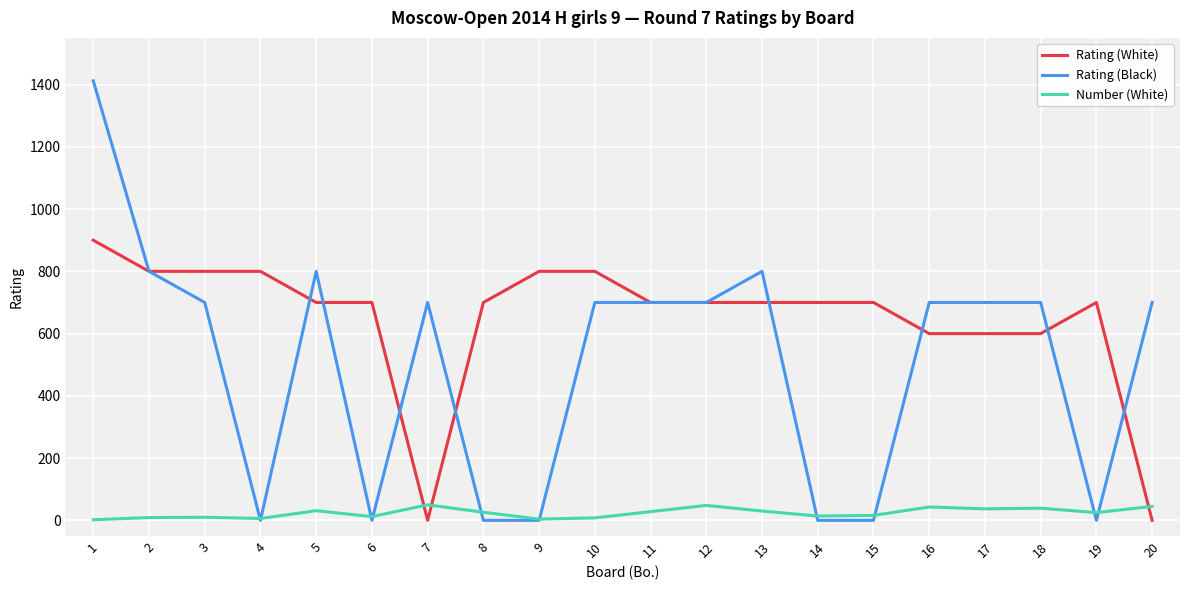

How many distinct data groups are displayed?

3